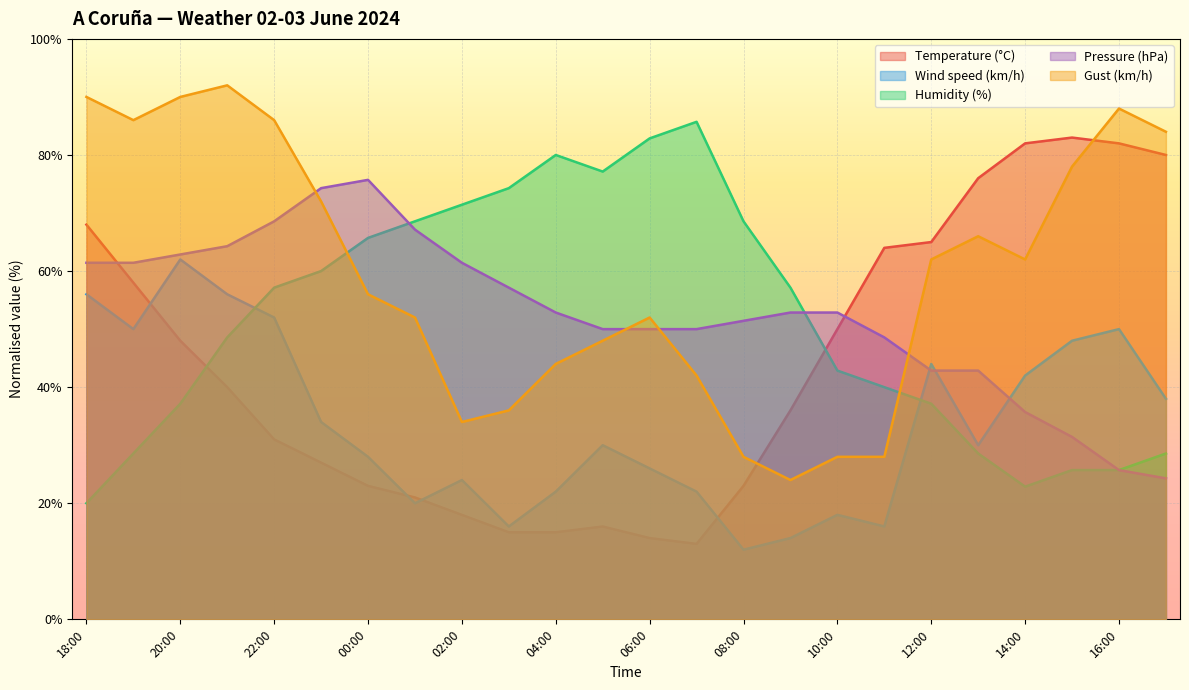

What is the label of the 4th point from the right?

14:00